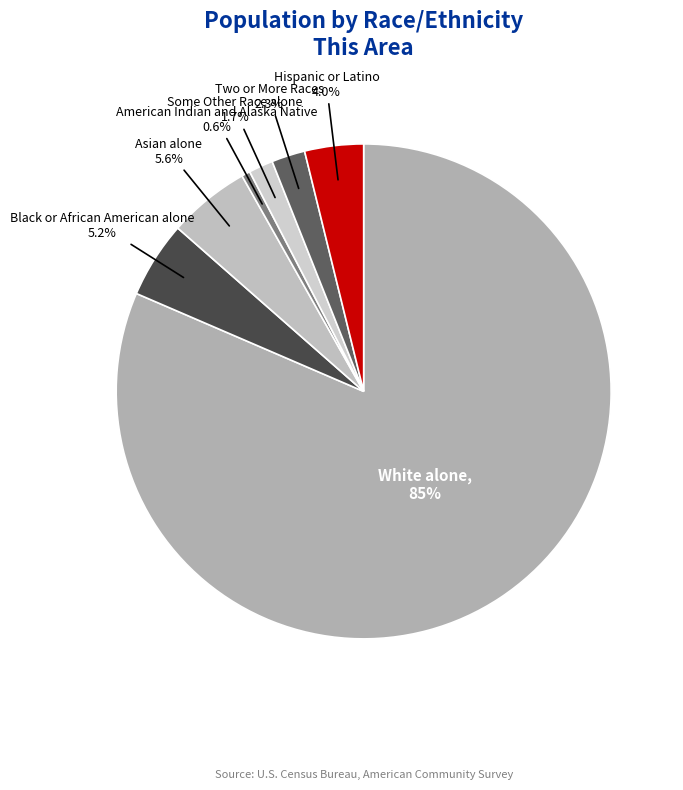

What percentage is the Some Other Race alone slice, to the nearest percent?

2%